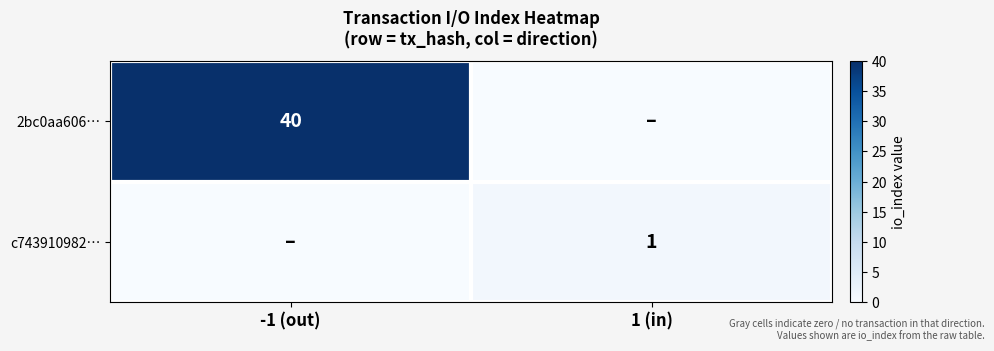

Is it true that 2bc0aa606… equals 58 at -1 (out)?

False